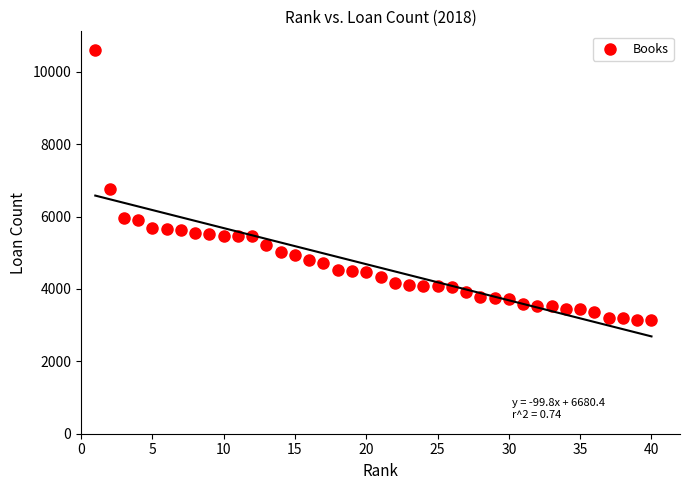

What is the range of Y values (max minus min)?

7452